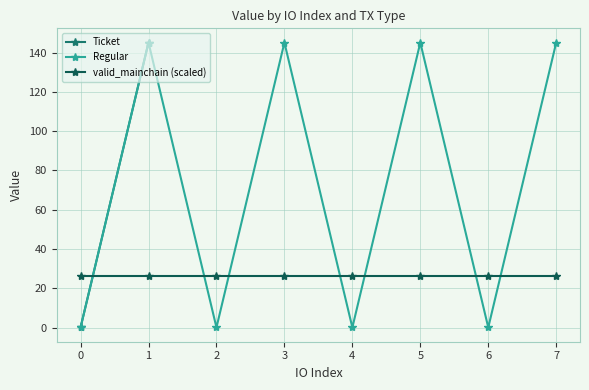

What is the value of the valid_mainchain (scaled) point at the 5th from the left?

26.0